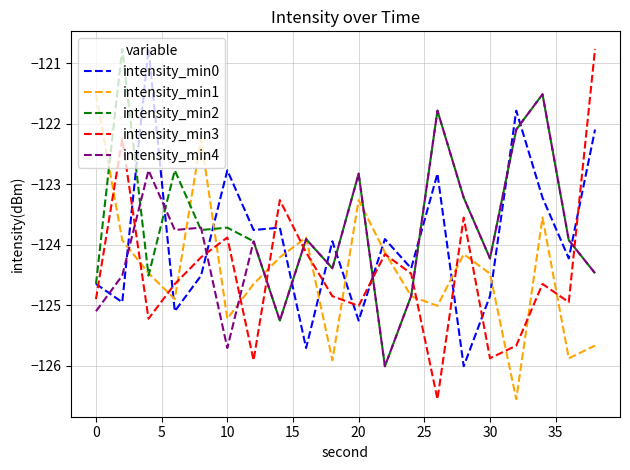

Reading left to right, list all the values displayed in this chart.

intensity_min0: -124.6	-124.9	-120.8	-125.1	-124.5	-122.8	-123.8	-123.7	-125.7	-123.9	-125.3	-123.9	-124.4	-122.8	-126.0	-124.8	-121.8	-123.2	-124.2	-122.1
intensity_min1: -121.5	-123.9	-124.5	-124.9	-122.2	-125.2	-124.6	-124.2	-123.9	-125.9	-123.3	-124.1	-124.8	-125.0	-124.2	-124.5	-126.6	-123.5	-125.9	-125.7
intensity_min2: -124.6	-120.8	-124.5	-122.8	-123.8	-123.7	-123.9	-125.3	-123.9	-124.4	-122.8	-126.0	-124.8	-121.8	-123.2	-124.2	-122.1	-121.5	-123.9	-124.5
intensity_min3: -124.9	-122.2	-125.2	-124.6	-124.2	-123.9	-125.9	-123.3	-124.1	-124.8	-125.0	-124.2	-124.5	-126.6	-123.5	-125.9	-125.7	-124.6	-124.9	-120.8
intensity_min4: -125.1	-124.5	-122.8	-123.8	-123.7	-125.7	-123.9	-125.3	-123.9	-124.4	-122.8	-126.0	-124.8	-121.8	-123.2	-124.2	-122.1	-121.5	-123.9	-124.5